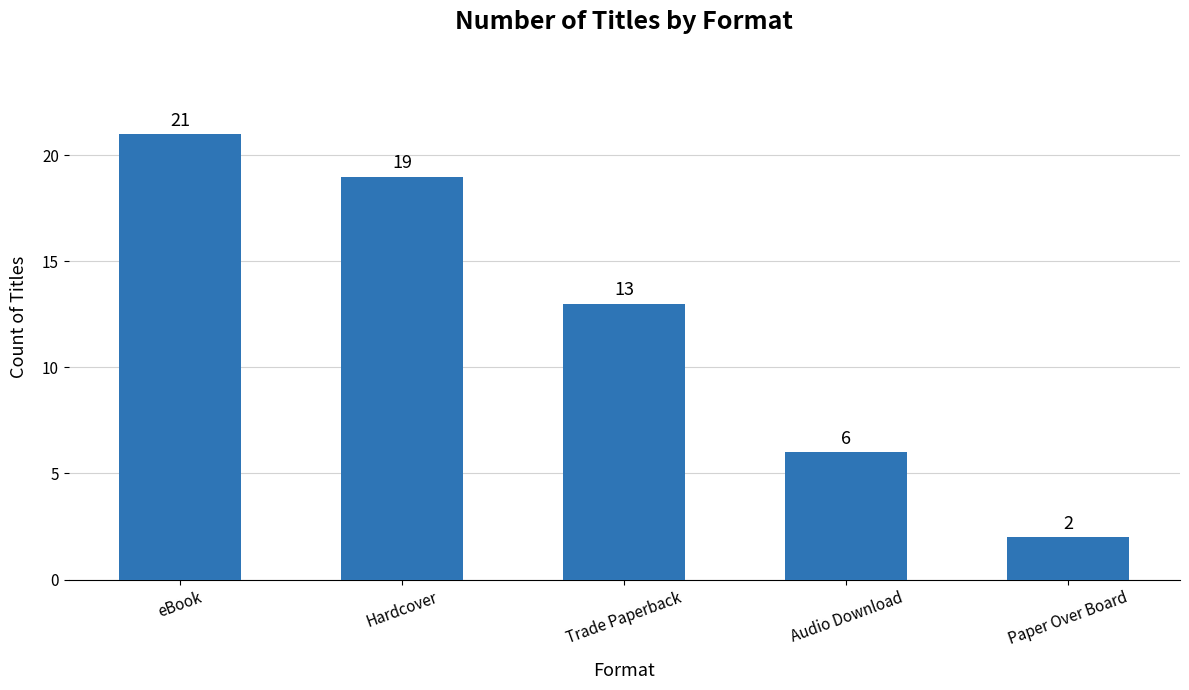

Which category has the lowest value across all series?

Paper Over Board